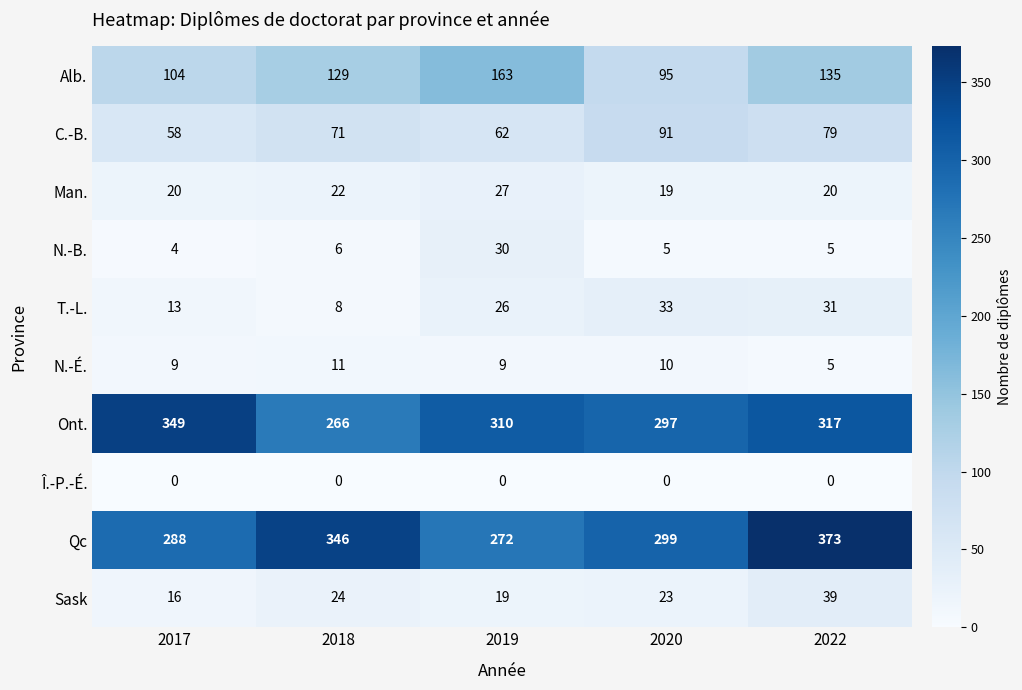

Which series has the largest range (max minus min)?

Qc